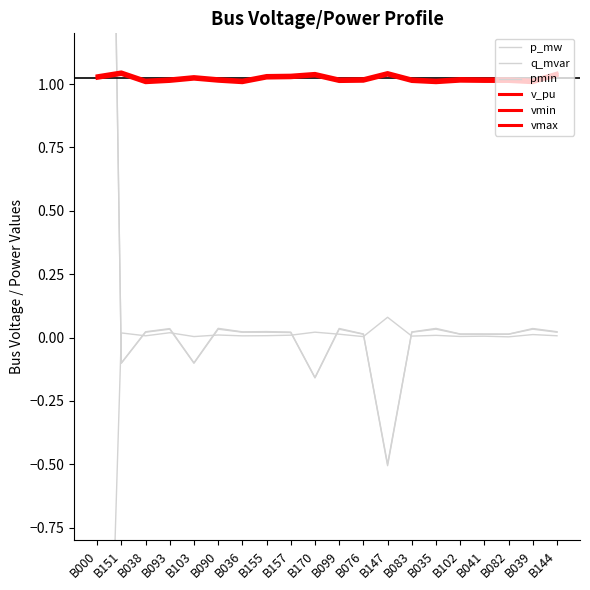

Does the chart display data point markers on the line(s)?

No